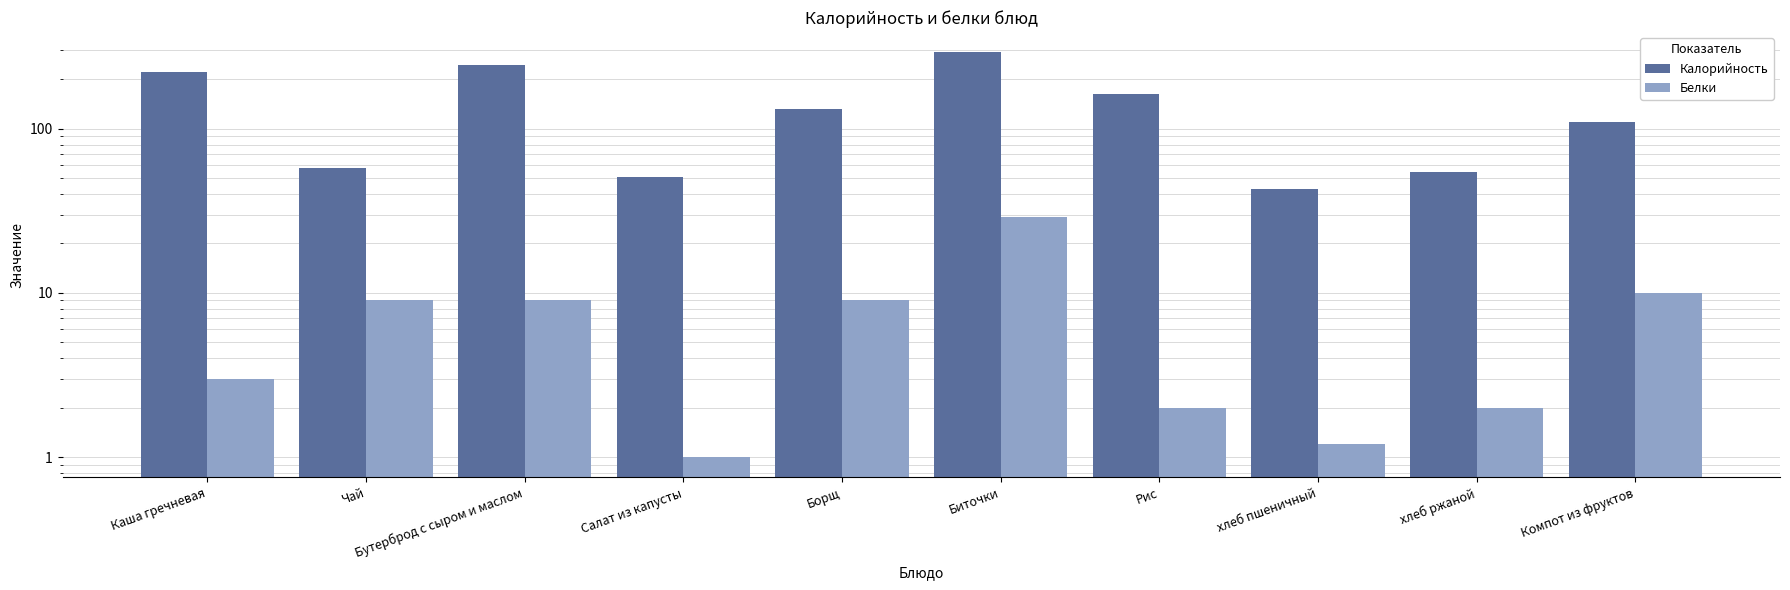

Rank the series at Каша гречневая from highest to lowest value.

Калорийность, Белки